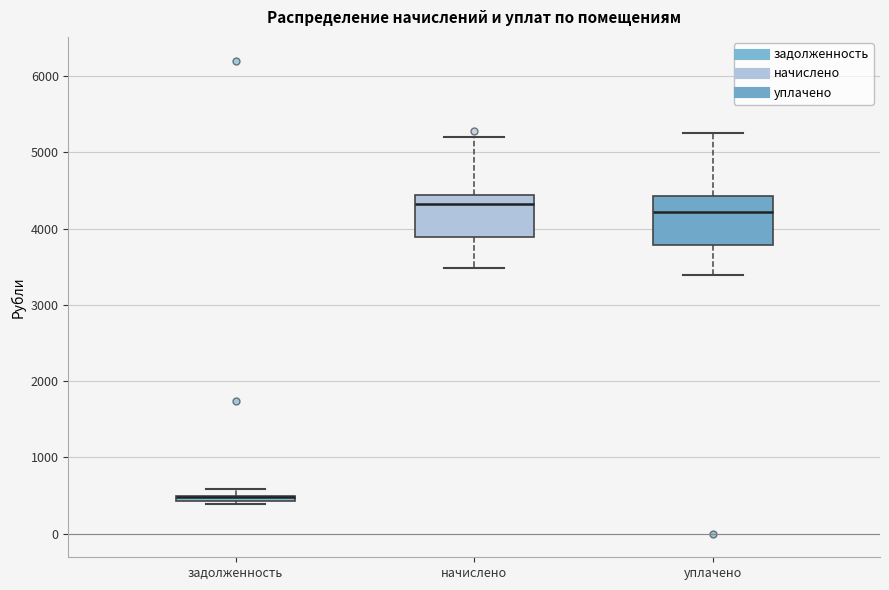

Where does the median line of the box for уплачено sit on the y-axis? The values are not printed on the chart, so give them approximately, as read against the axis.

4200